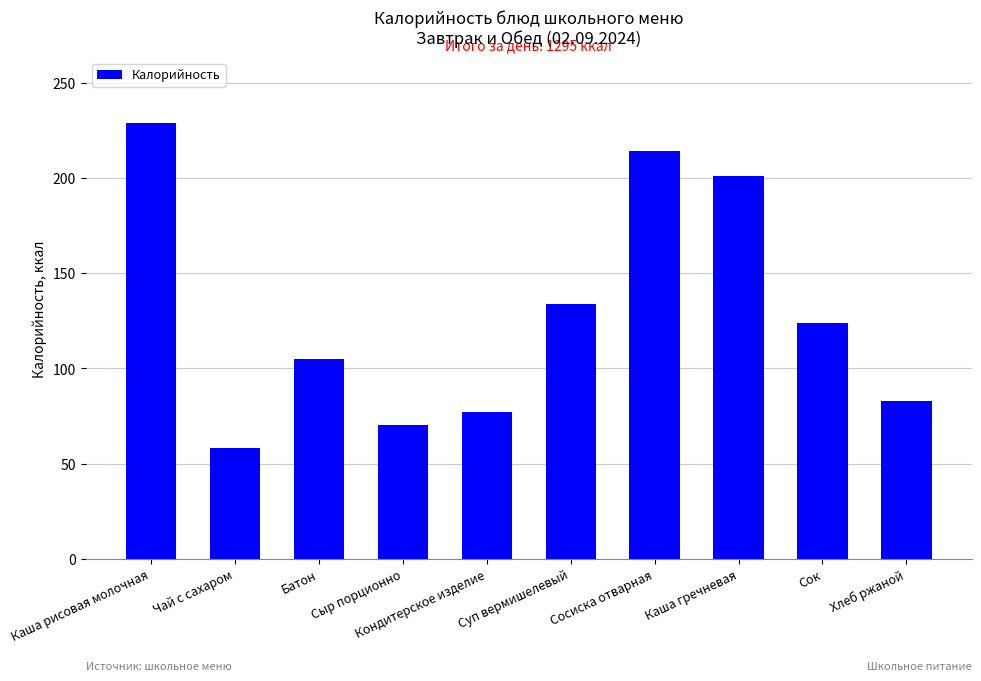

What is the change in value from Сосиска отварная to Каша гречневая?

-13